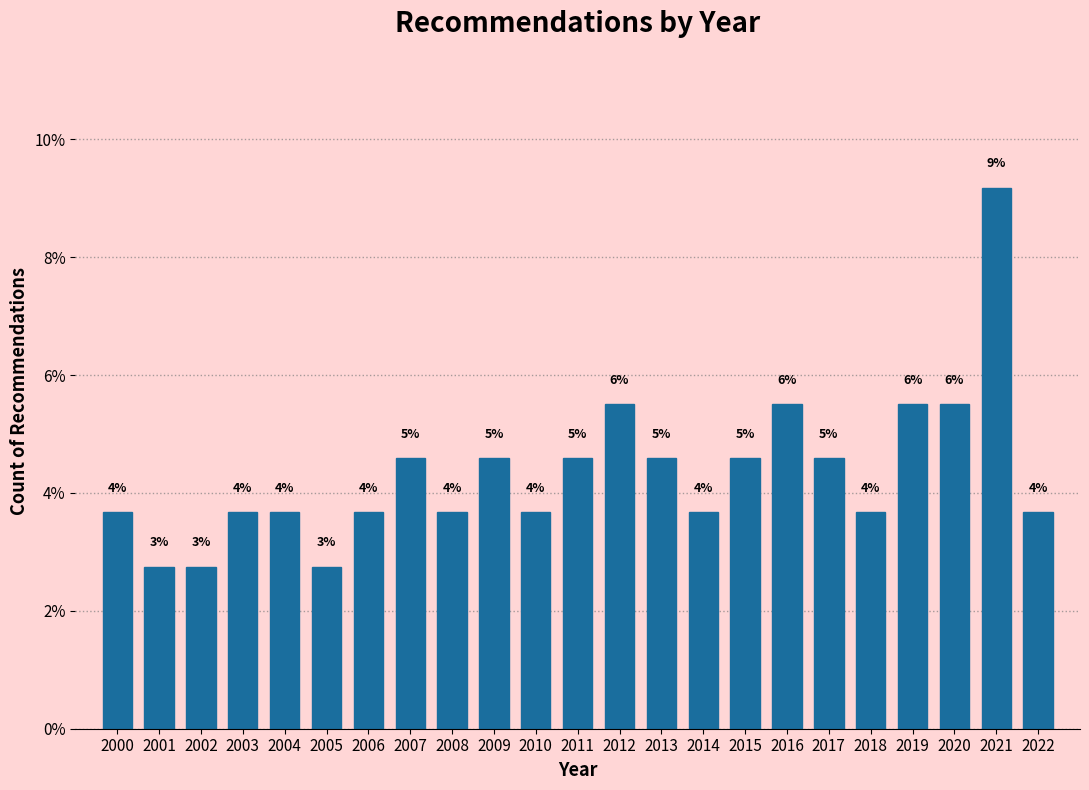

How many bars are there in total?

23